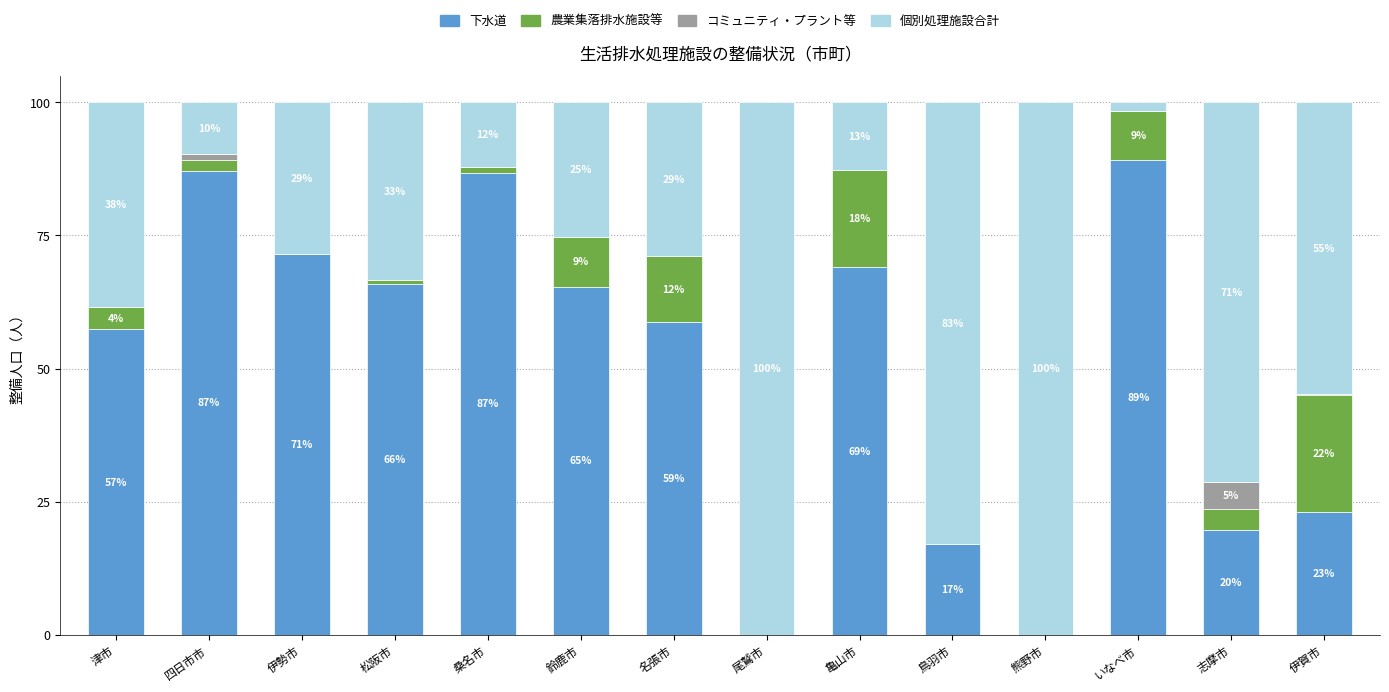

What are all the series names shown in the legend?

下水道, 農業集落排水施設等, コミュニティ・プラント等, 個別処理施設合計